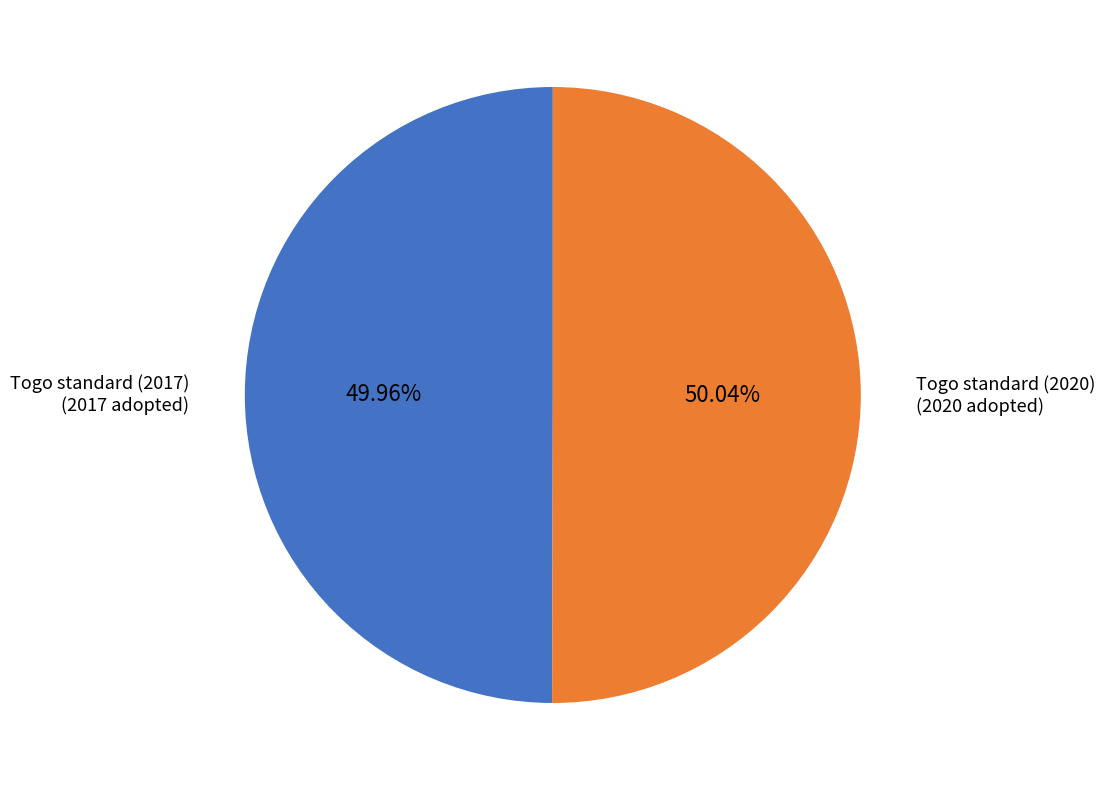

Count the number of slices in the pie.

2